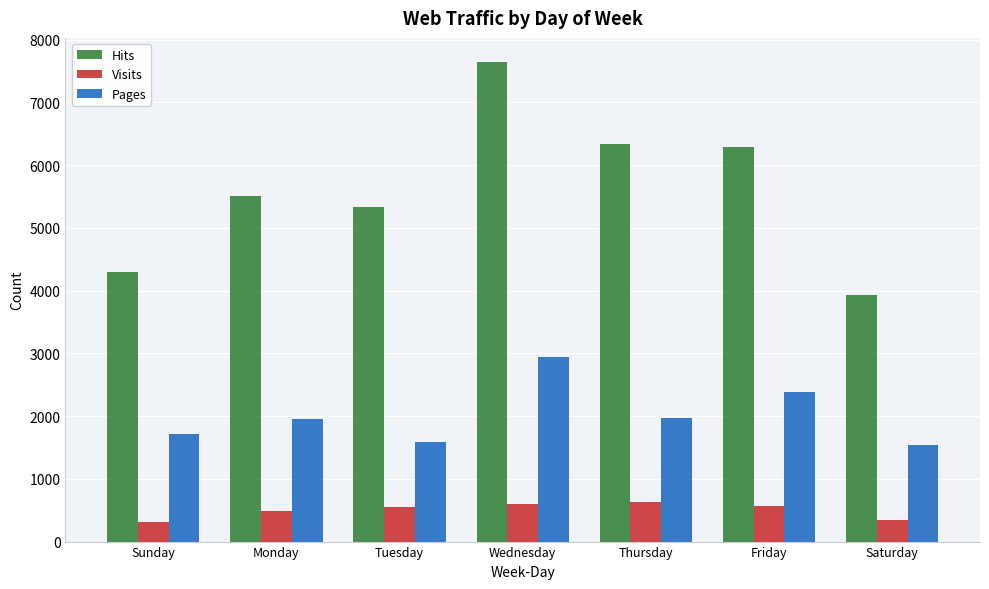

Rank the series at Tuesday from lowest to highest value.

Visits, Pages, Hits